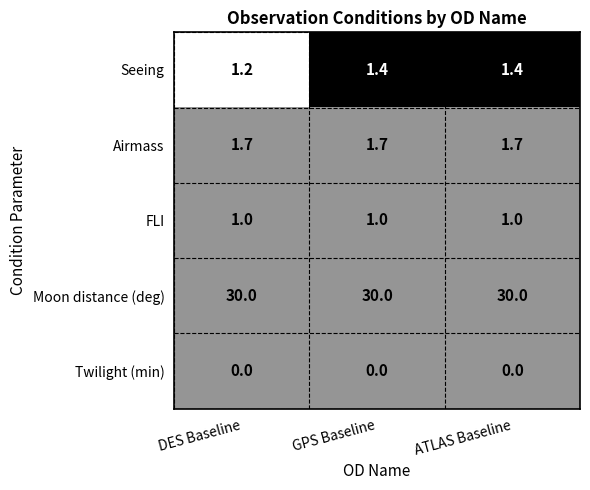

The value of Airmass at GPS Baseline is 2.6. True or false?

False